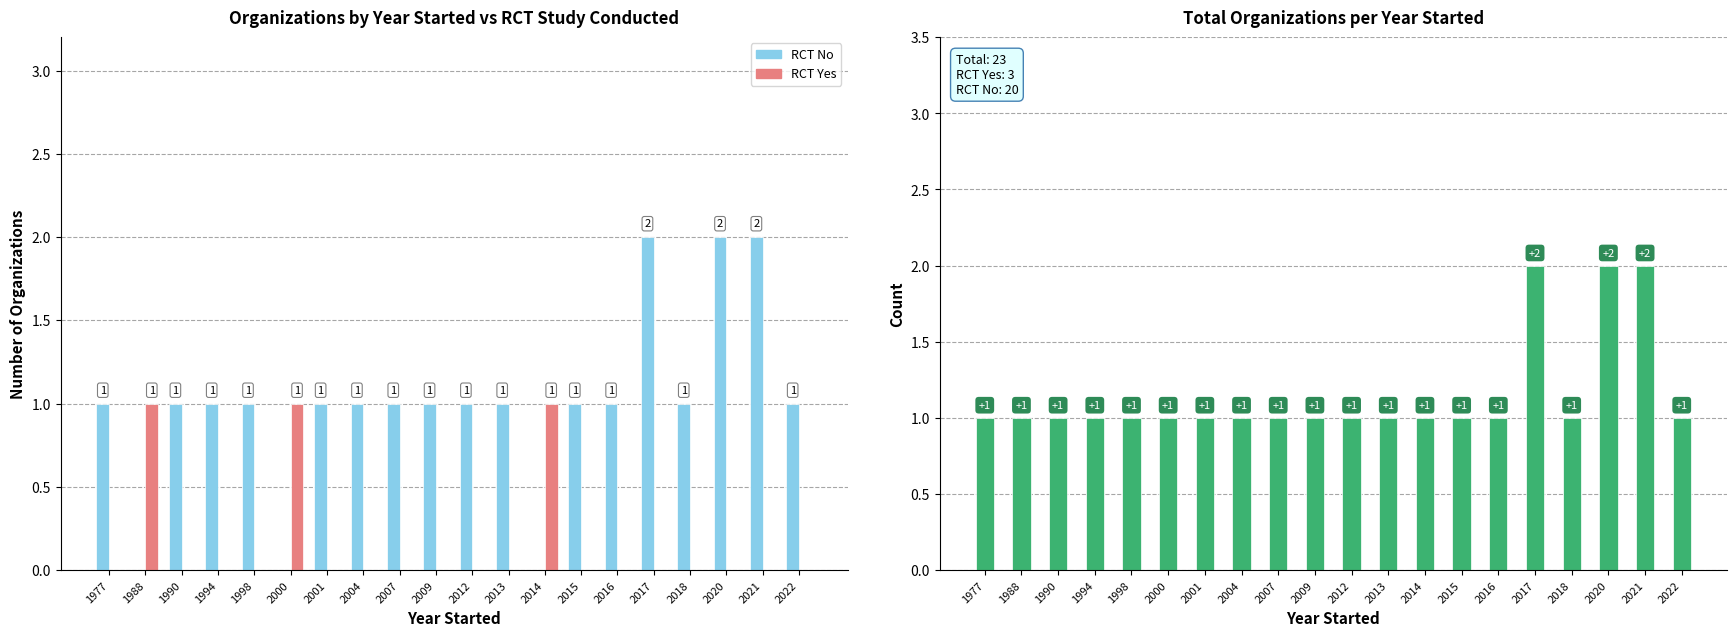

Reading right to left, extract all data points from this chart.

RCT No: 1	2	2	1	2	1	1	0	1	1	1	1	1	1	0	1	1	1	0	1
RCT Yes: 0	0	0	0	0	0	0	1	0	0	0	0	0	0	1	0	0	0	1	0
Total Organizations: 1	2	2	1	2	1	1	1	1	1	1	1	1	1	1	1	1	1	1	1